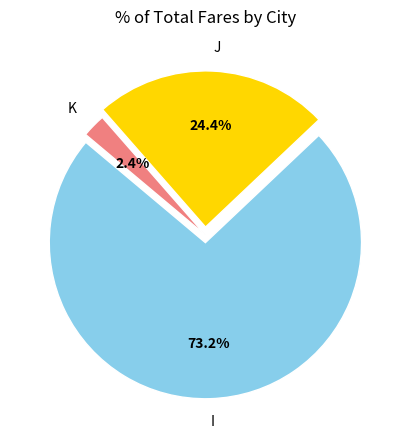

Does I represent more than half of the total?

Yes